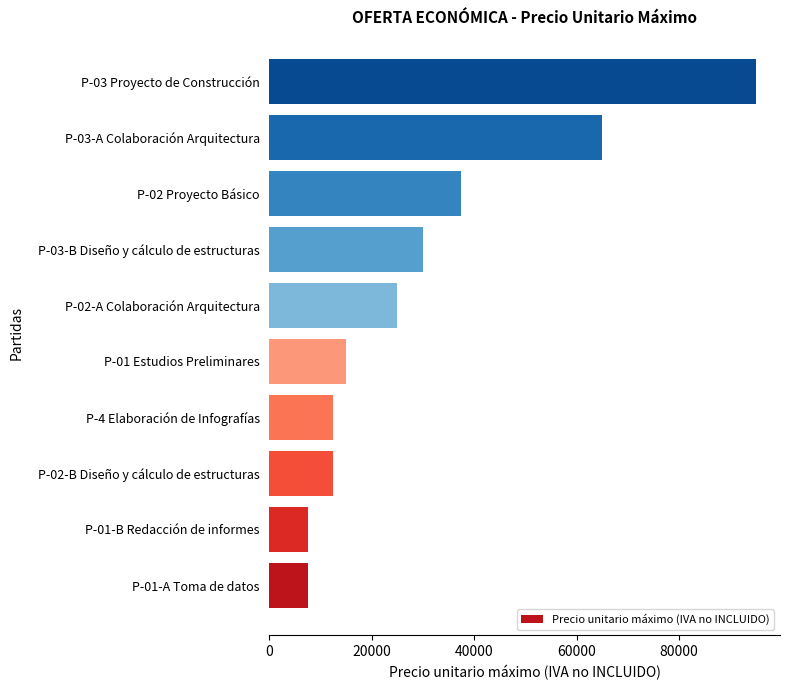

What is the change in value from P-02-A Colaboración Arquitectura to P-03-A Colaboración Arquitectura?

+40000